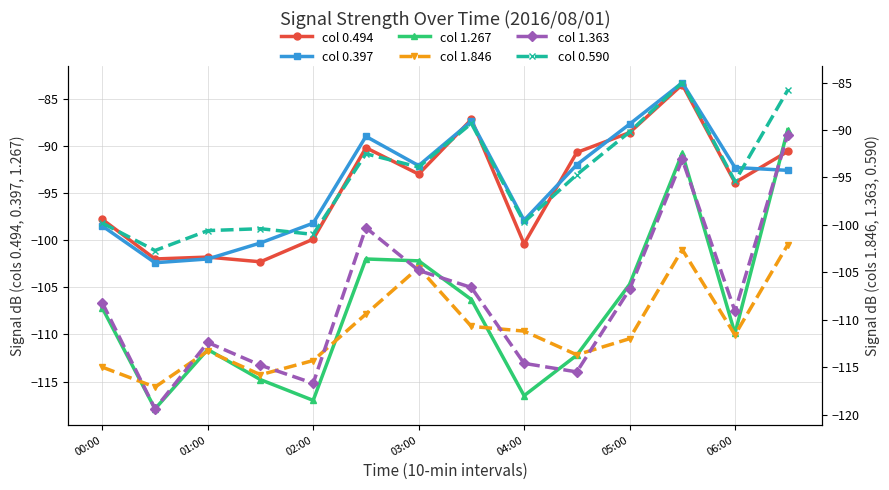

The col 0.590 series shows -42.8 at 01:00. True or false?

False